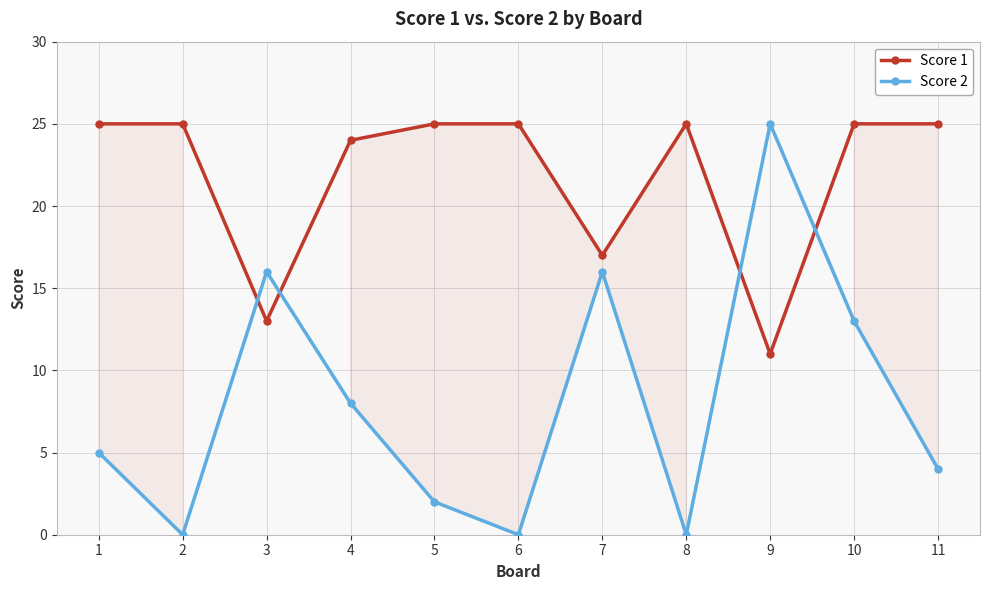

Rank the series by their maximum value, from highest to lowest.

Score 1, Score 2